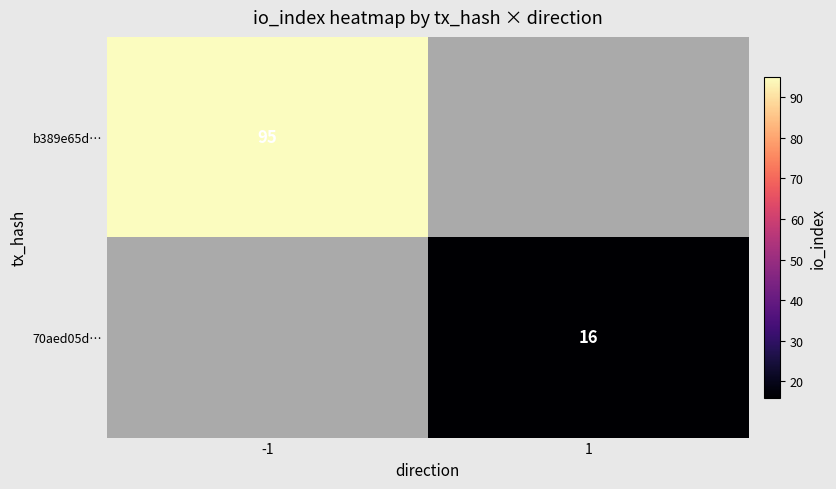

True or false: b389e65d… has a value of 46 at -1.

False